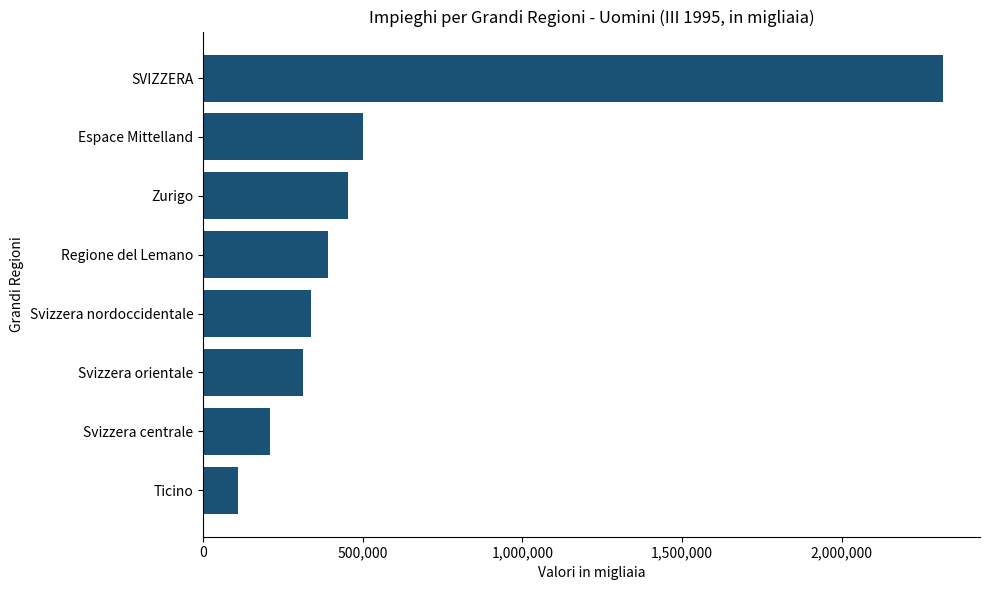

The value at SVIZZERA is 593438.9. True or false?

False